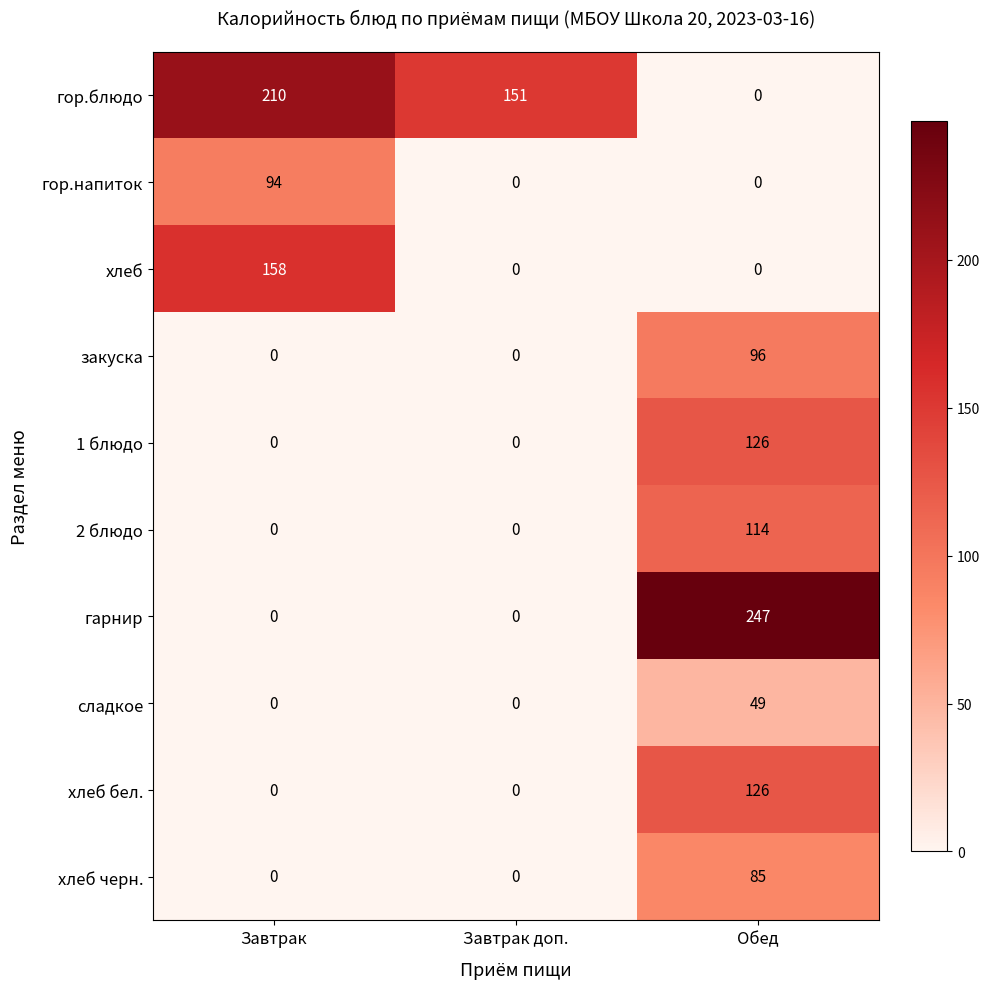

Is the value of 1 блюдо at Обед greater than the value of гор.блюдо at Завтрак доп.?

No